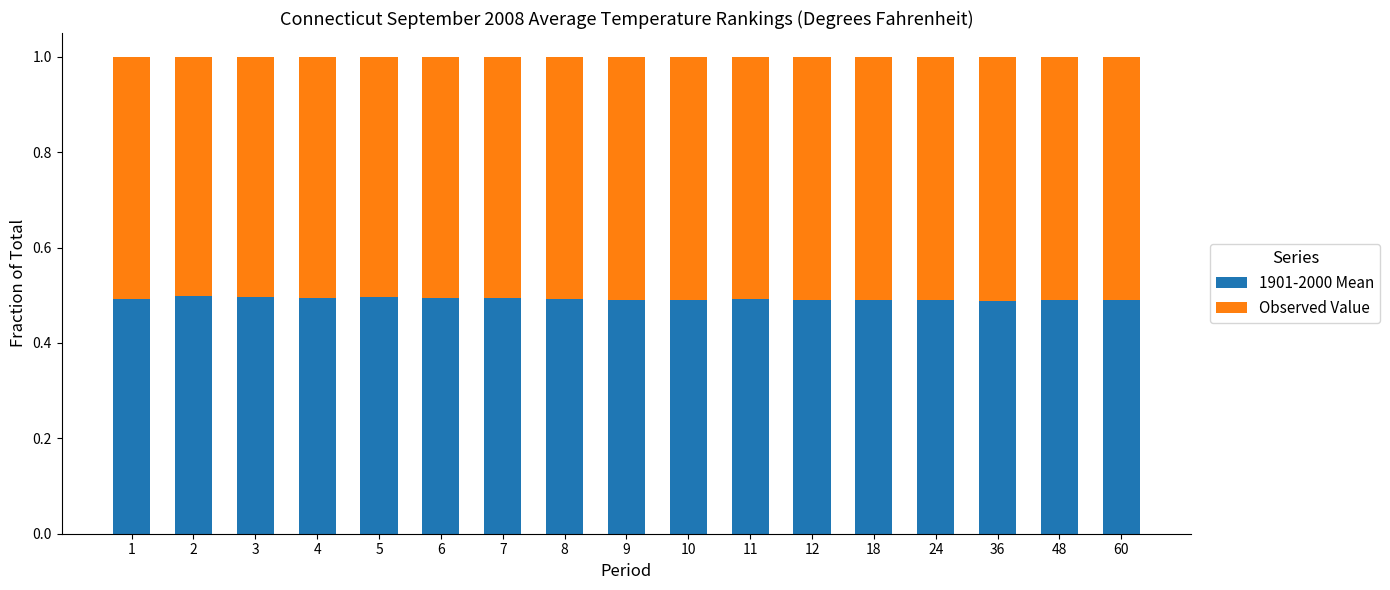

The 1901-2000 Mean series shows 0.1 at 3. True or false?

False